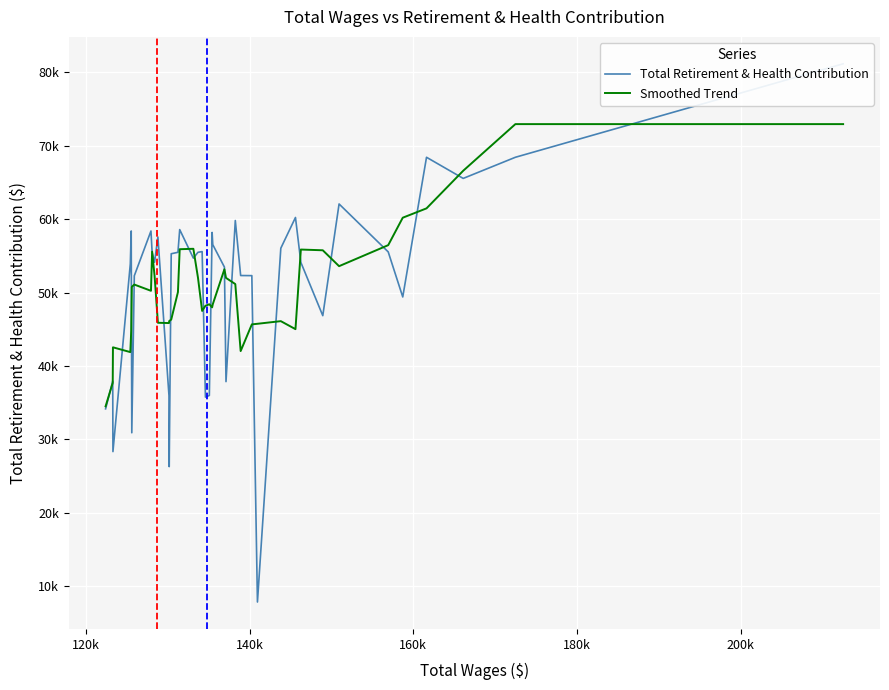

What are all the series names shown in the legend?

Total Retirement & Health Contribution, Smoothed Trend